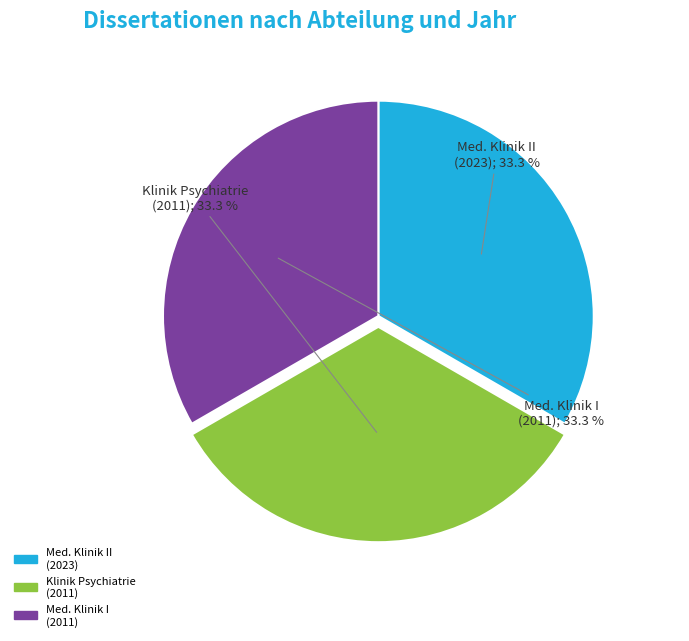

Does any single category account for the majority?

No